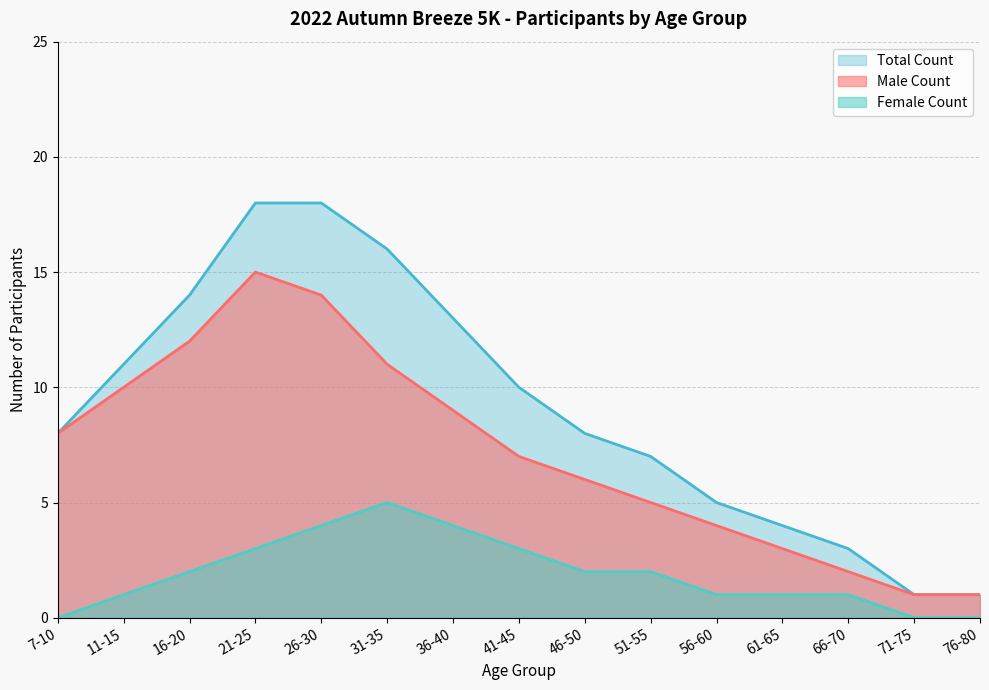

Which series changed the most between 46-50 and 61-65?

Total Count